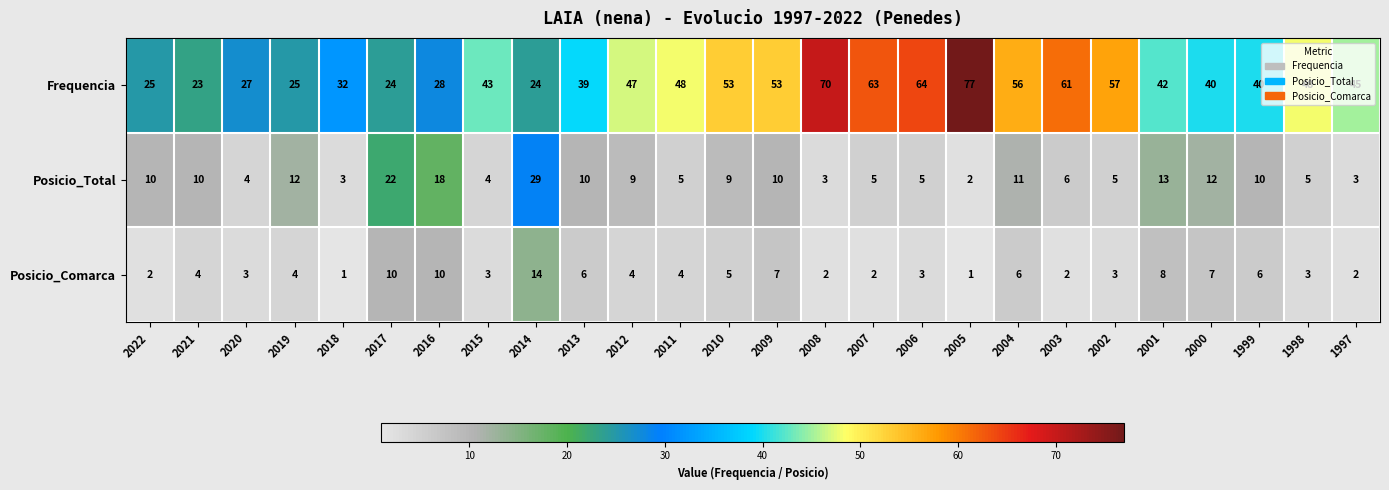

The value of Posicio_Comarca at 1999 is 8. True or false?

False